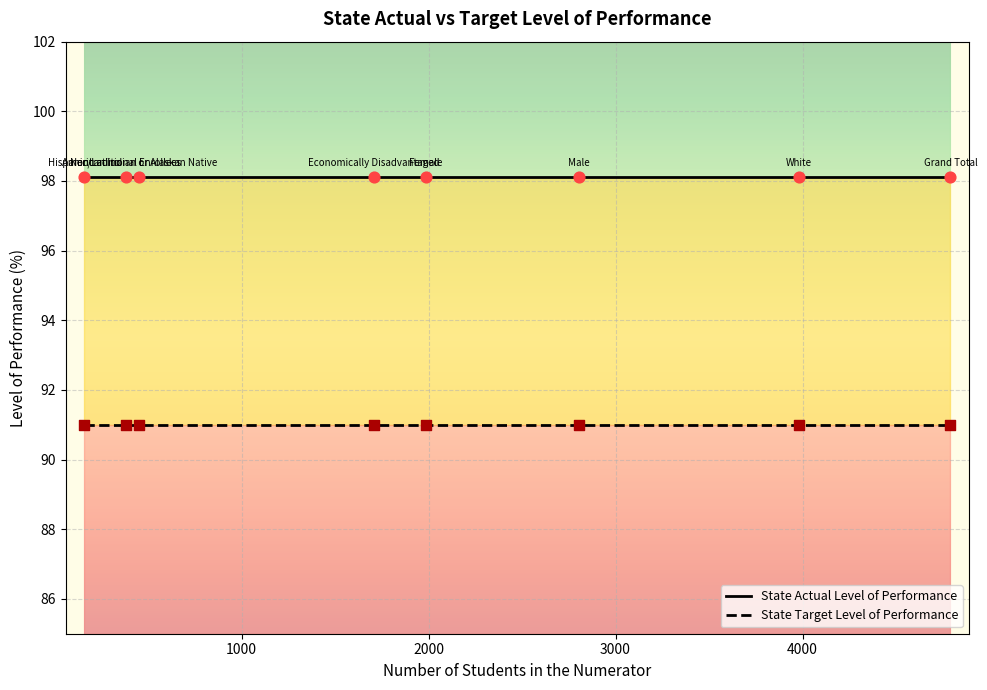

Which series contains the lowest Y value?

State Target Level of Performance